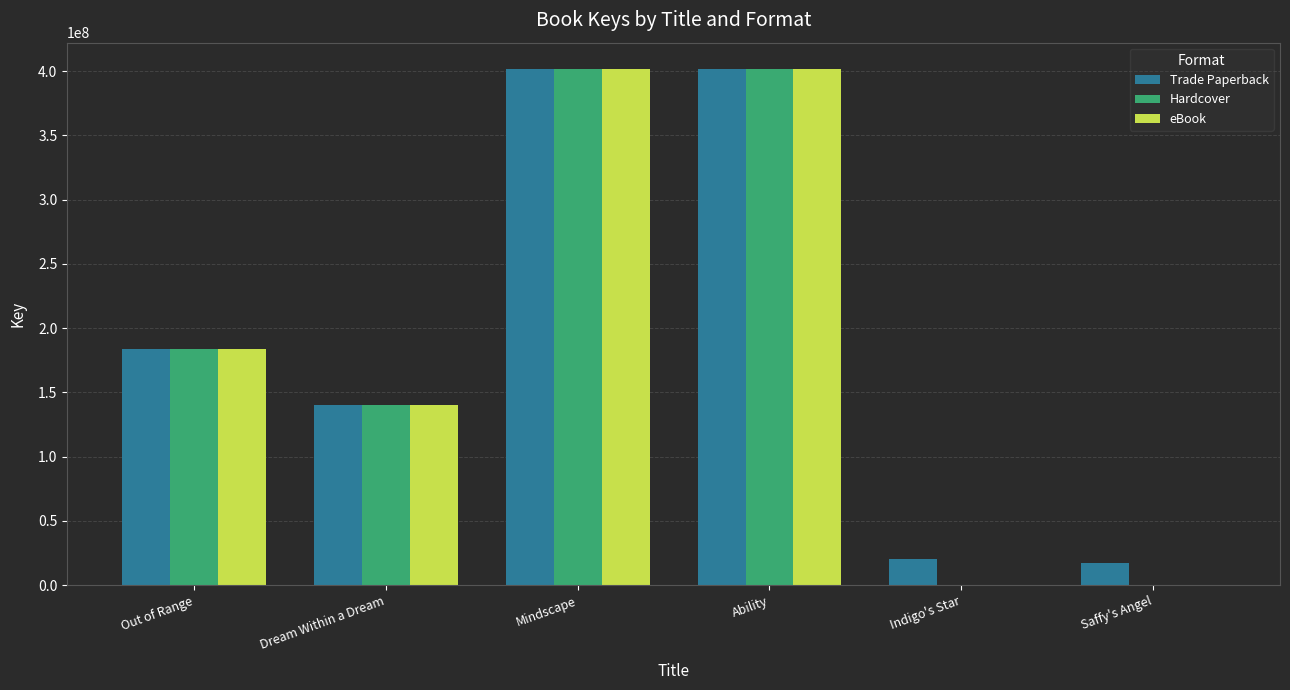

What is the sum of the Trade Paperback values at Indigo's Star and Saffy's Angel?

37613763